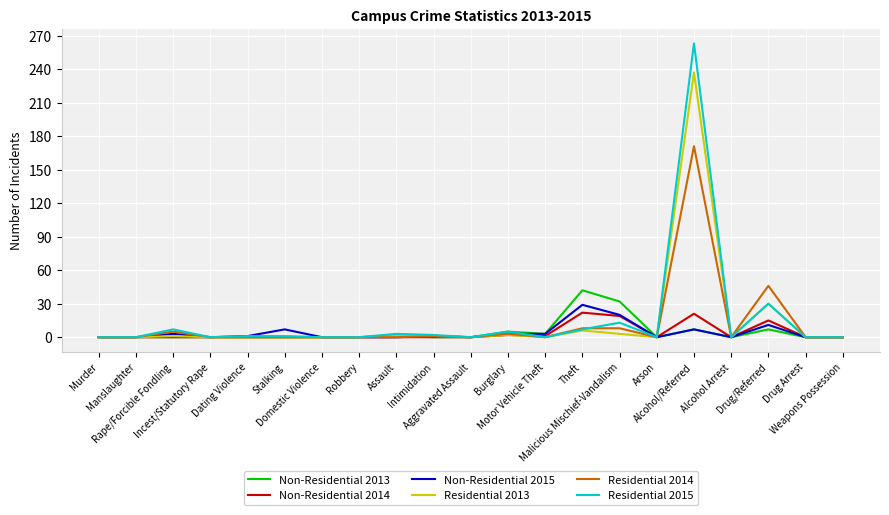

Which series has the widest spread of values?

Residential 2015